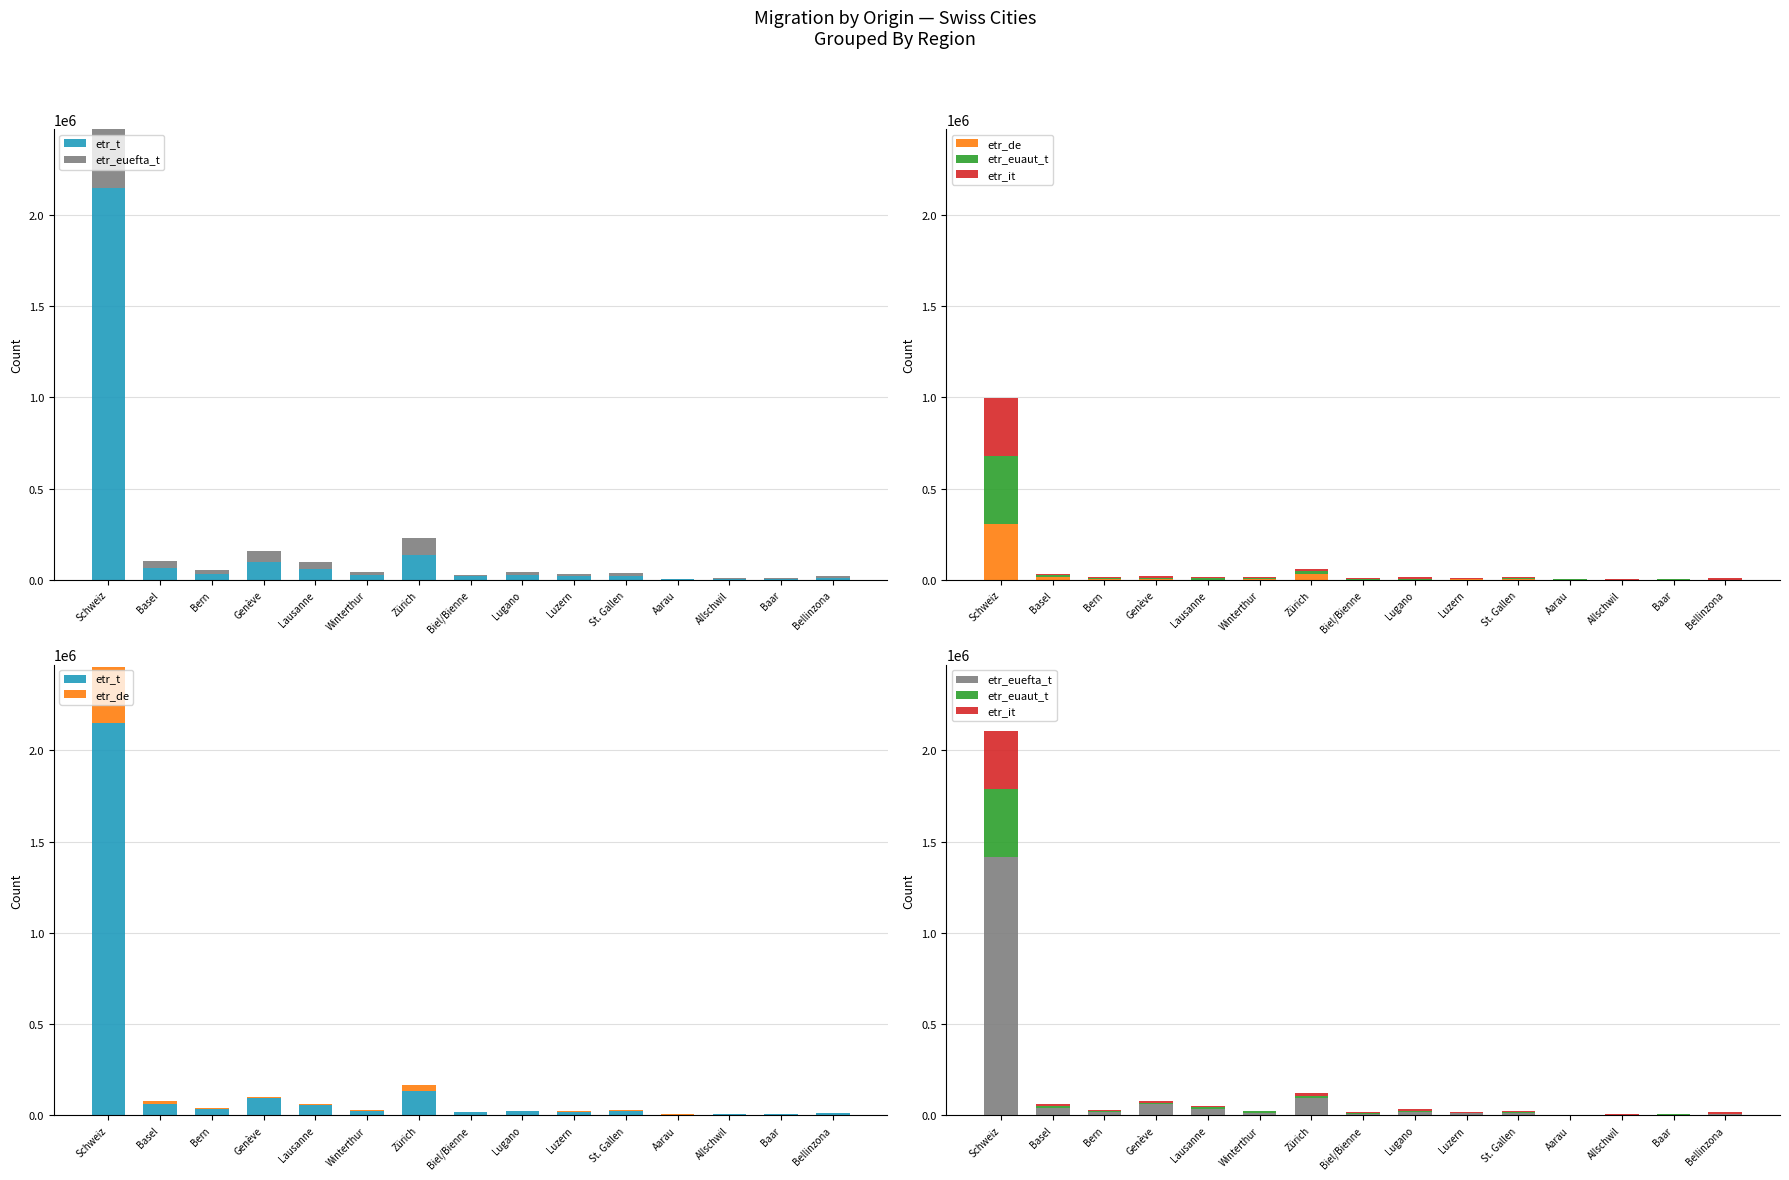

Reading left to right, transcribe all the data shown in this chart.

etr_t: 2148275	64980	33297	96614	59510	27169	134802	18841	24426	19764	23611	4536	5734	7352	11026
etr_euefta_t: 1415906	40002	18585	62291	38145	15089	93807	9768	19449	11622	13214	2463	3960	4781	8907
etr_de: 306188	13278	5970	2252	1213	4954	32814	1125	578	3853	4988	940	1264	1109	117
etr_euaut_t: 370213	13421	5265	6792	6406	7199	13462	3480	2613	3219	6374	1133	641	1469	1125
etr_it: 319313	7933	4102	9811	6382	4672	14857	3493	15146	2161	2707	522	911	881	6932